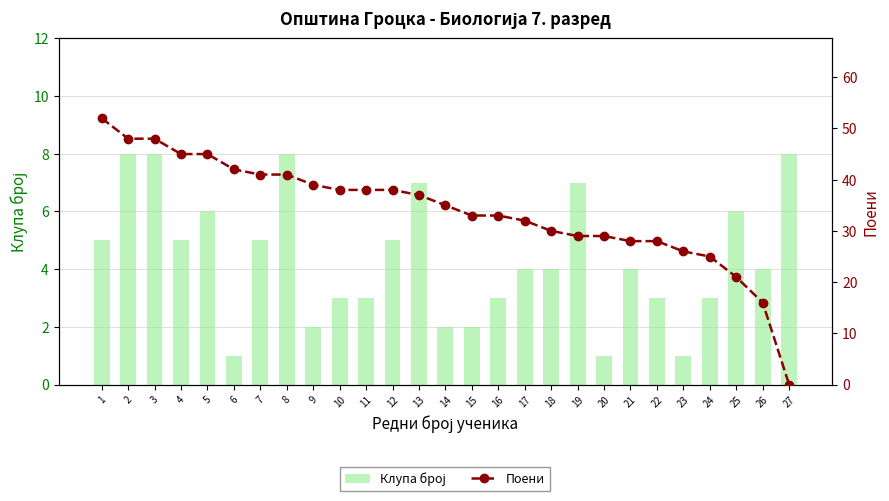

What is the sum of the Клупа број values at 24 and 3?

11